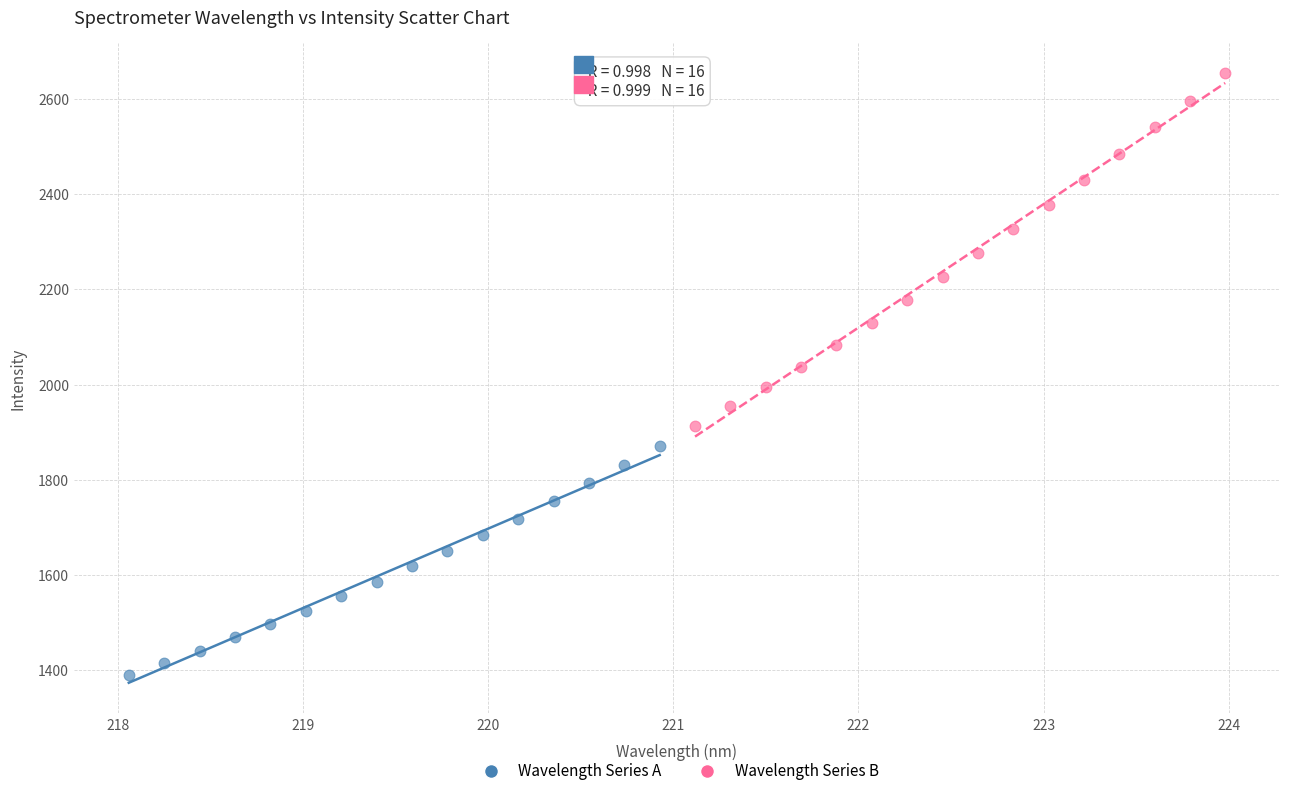

Which series contains the lowest Y value?

Wavelength Series A